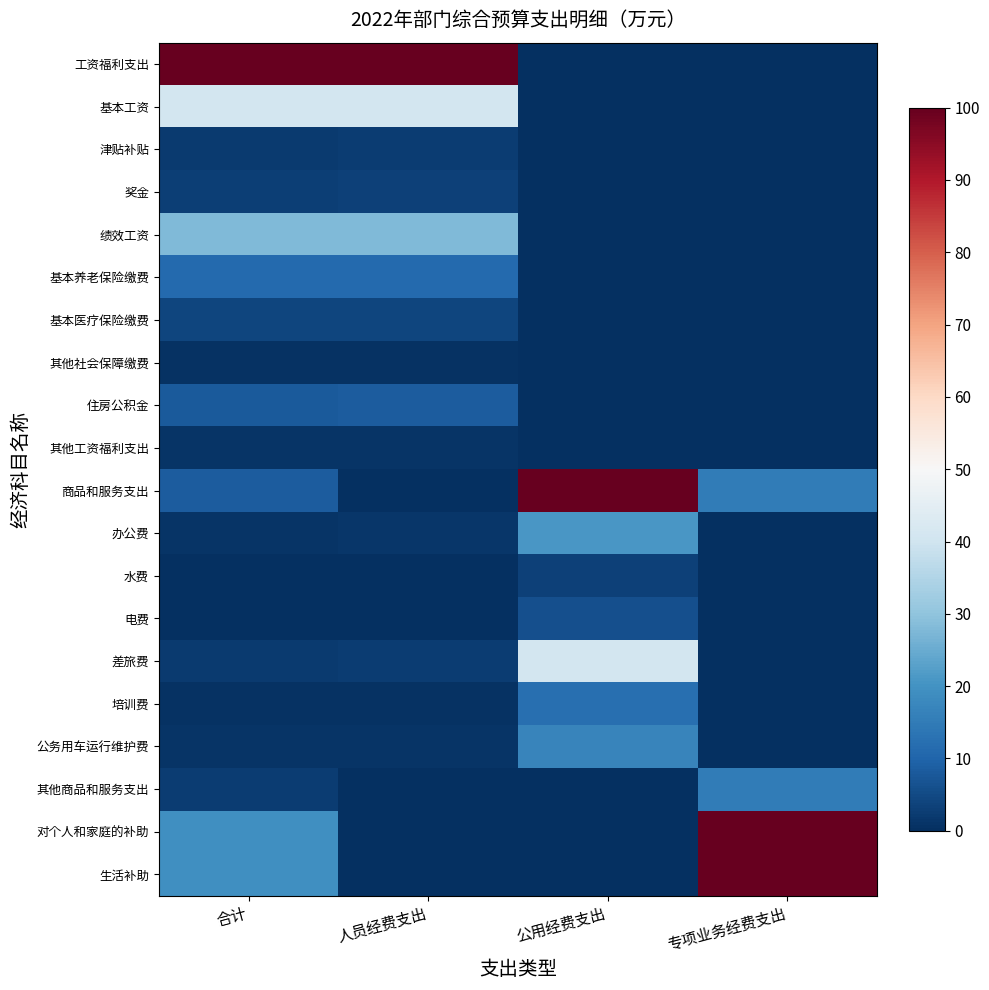

Reading left to right, transcribe all the data shown in this chart.

工资福利支出: 合计=100.0	人员经费支出=100.0	公用经费支出=0.0	专项业务经费支出=0.0
基本工资: 合计=40.8	人员经费支出=40.9	公用经费支出=0.0	专项业务经费支出=0.0
津贴补贴: 合计=2.3	人员经费支出=2.5	公用经费支出=0.0	专项业务经费支出=0.0
奖金: 合计=3.0	人员经费支出=3.2	公用经费支出=0.0	专项业务经费支出=0.0
绩效工资: 合计=27.9	人员经费支出=28.1	公用经费支出=0.0	专项业务经费支出=0.0
基本养老保险缴费: 合计=11.1	人员经费支出=11.3	公用经费支出=0.0	专项业务经费支出=0.0
基本医疗保险缴费: 合计=4.1	人员经费支出=4.2	公用经费支出=0.0	专项业务经费支出=0.0
其他社会保障缴费: 合计=0.4	人员经费支出=0.6	公用经费支出=0.0	专项业务经费支出=0.0
住房公积金: 合计=8.1	人员经费支出=8.3	公用经费支出=0.0	专项业务经费支出=0.0
其他工资福利支出: 合计=0.8	人员经费支出=1.0	公用经费支出=0.0	专项业务经费支出=0.0
商品和服务支出: 合计=8.6	人员经费支出=0.0	公用经费支出=100.0	专项业务经费支出=14.9
办公费: 合计=1.0	人员经费支出=1.2	公用经费支出=20.7	专项业务经费支出=0.0
水费: 合计=0.0	人员经费支出=0.2	公用经费支出=3.3	专项业务经费支出=0.0
电费: 合计=0.2	人员经费支出=0.4	公用经费支出=6.1	专项业务经费支出=0.0
差旅费: 合计=2.2	人员经费支出=2.4	公用经费支出=40.7	专项业务经费支出=0.0
培训费: 合计=0.5	人员经费支出=0.7	公用经费支出=12.2	专项业务经费支出=0.0
公务用车运行维护费: 合计=0.8	人员经费支出=1.0	公用经费支出=17.1	专项业务经费支出=0.0
其他商品和服务支出: 合计=2.7	人员经费支出=0.0	公用经费支出=0.0	专项业务经费支出=14.9
对个人和家庭的补助: 合计=19.4	人员经费支出=0.3	公用经费支出=0.0	专项业务经费支出=100.0
生活补助: 合计=19.4	人员经费支出=0.3	公用经费支出=0.0	专项业务经费支出=100.0